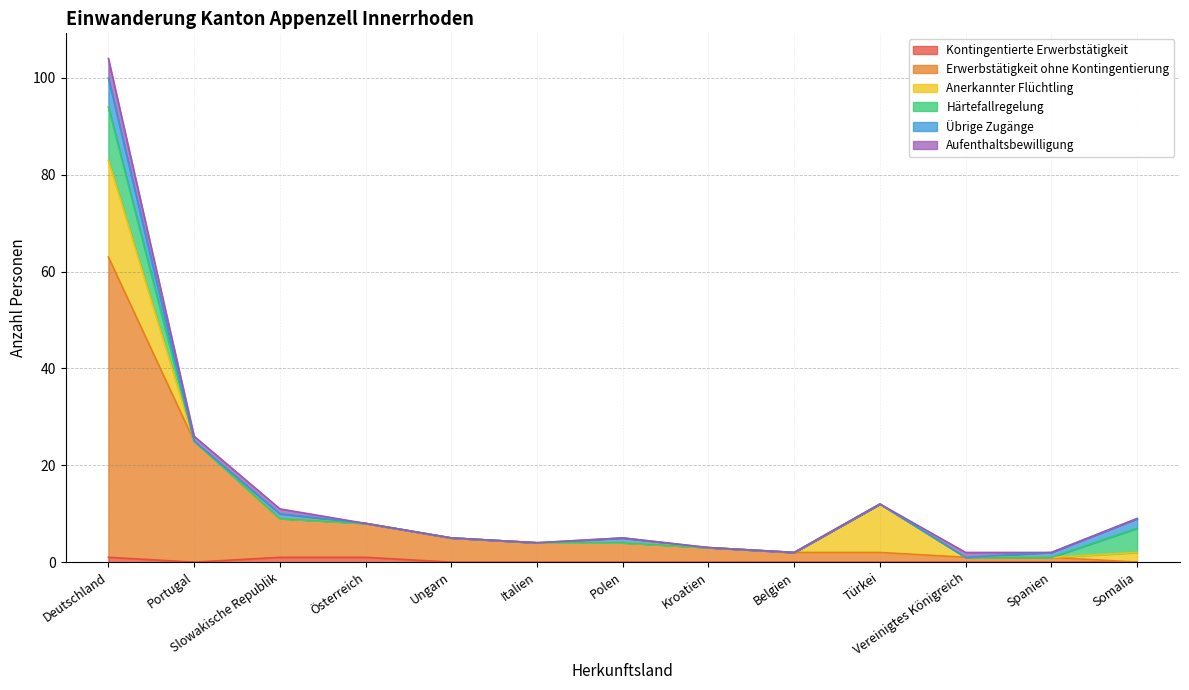

What position from the left is Türkei?

10